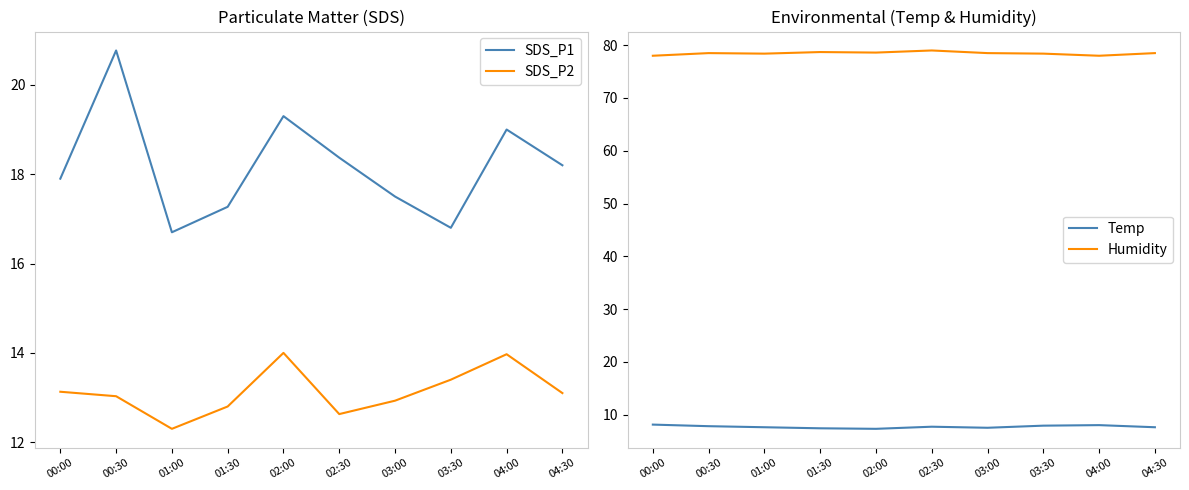

At how many categories does at least one series exceed 29?

10